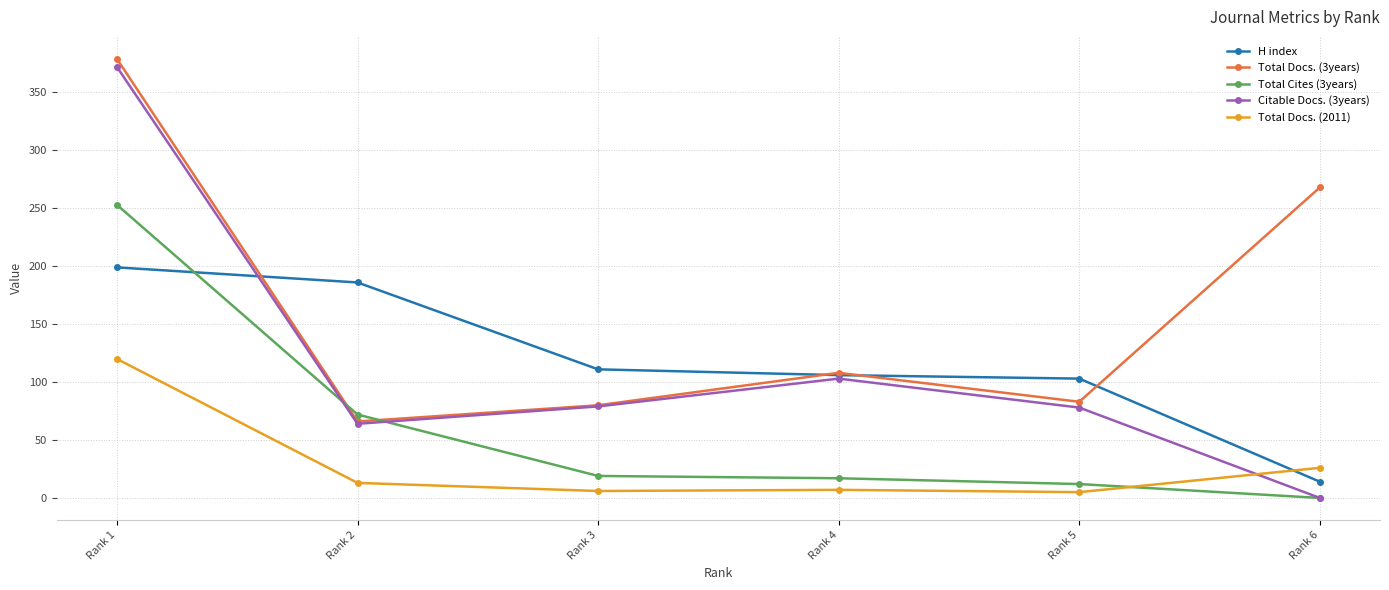

True or false: Total Docs. (2011) has a value of 13 at Rank 2.

True